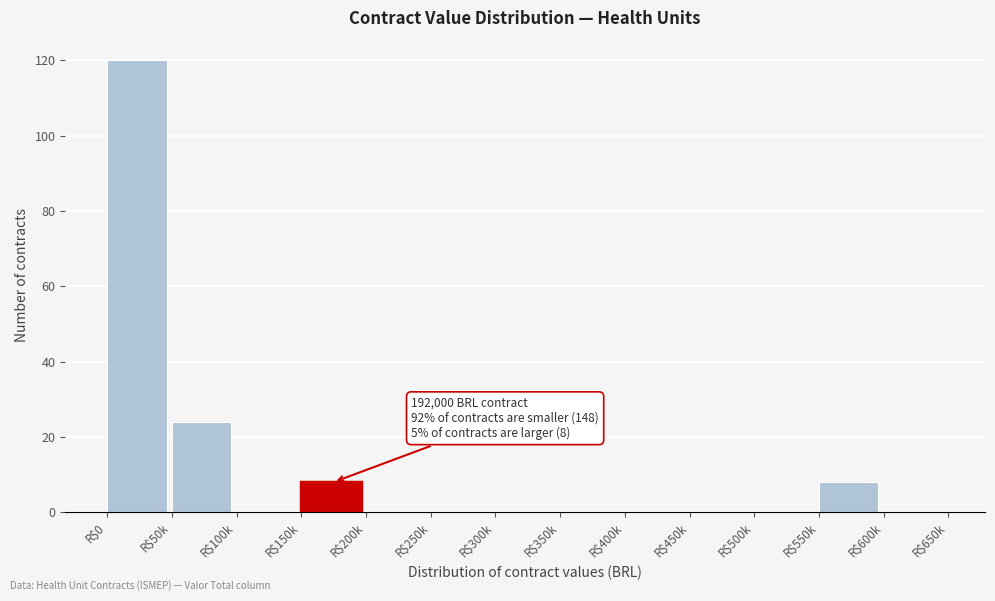

At which category does the chart reach its peak across all series?

R$0